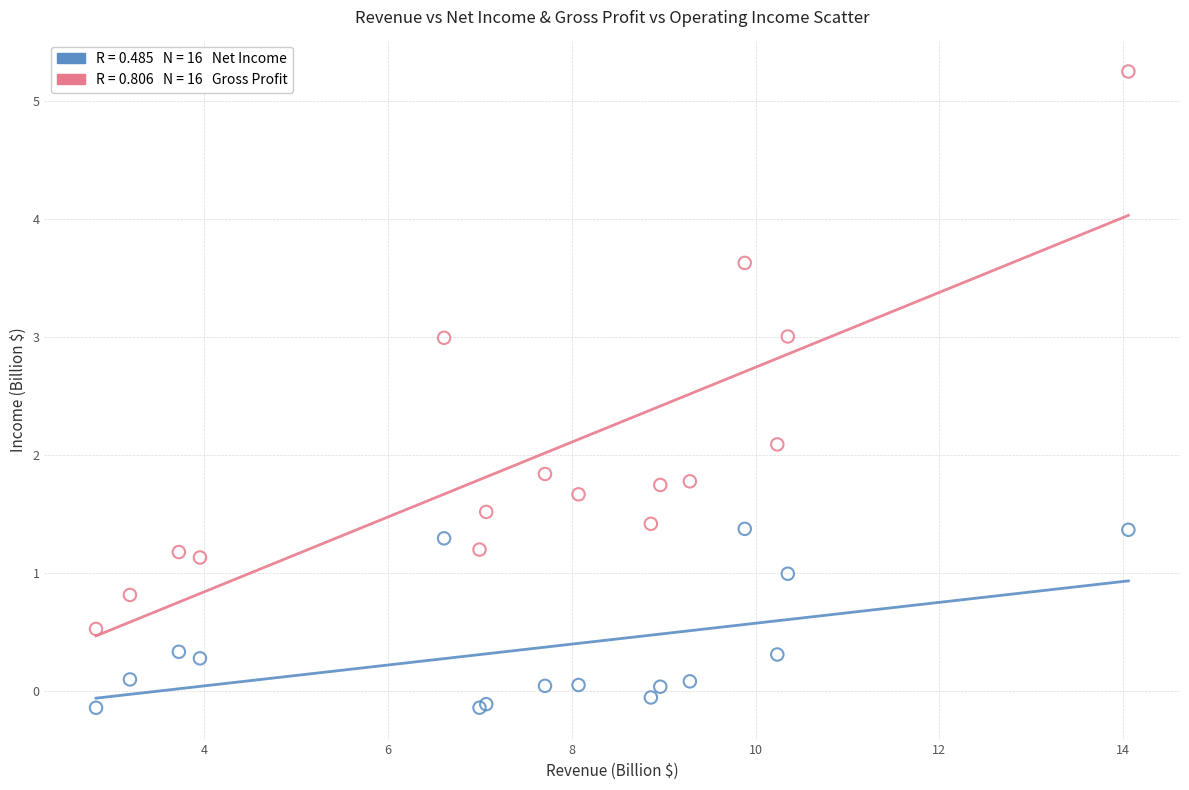

Across all series, what Y value is closest to 2?

2.1